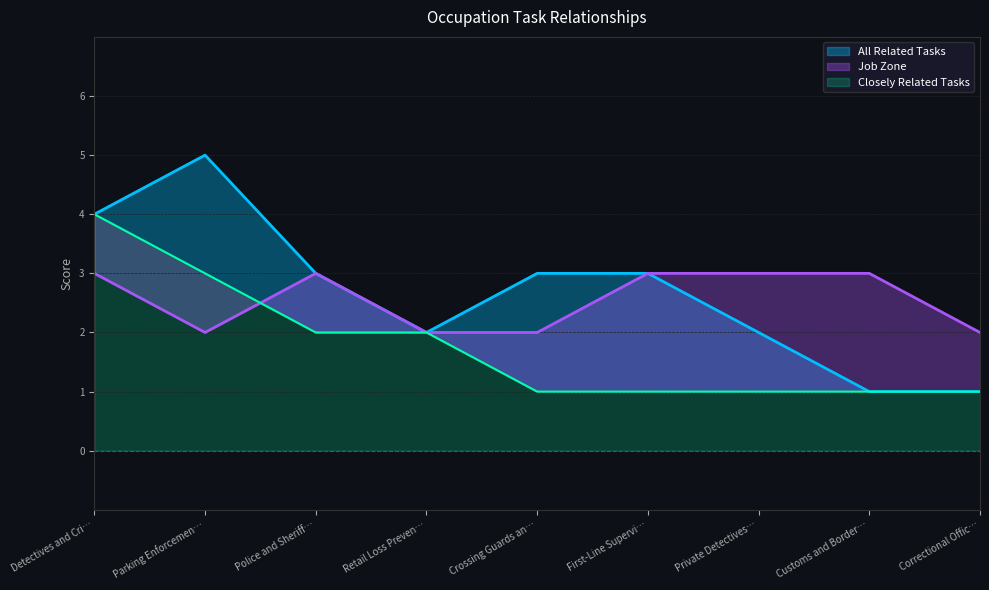

What is the minimum value shown in the chart?

1